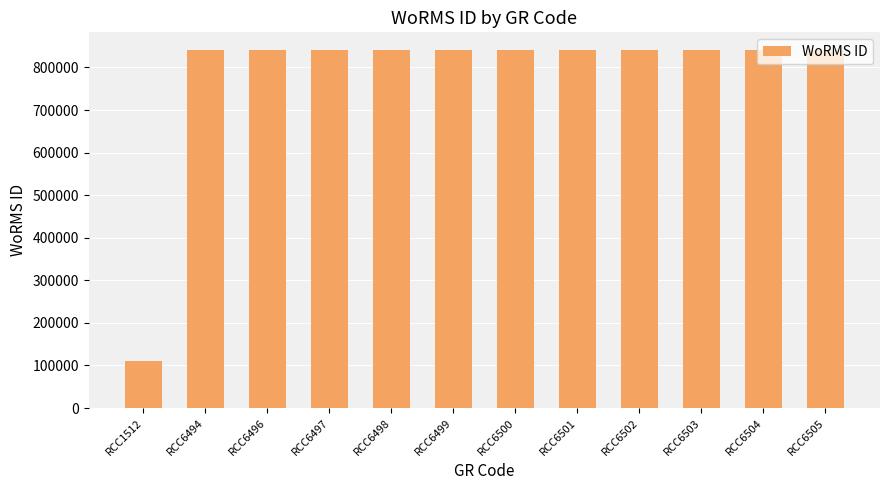

What value does the data have at RCC6494?

840495